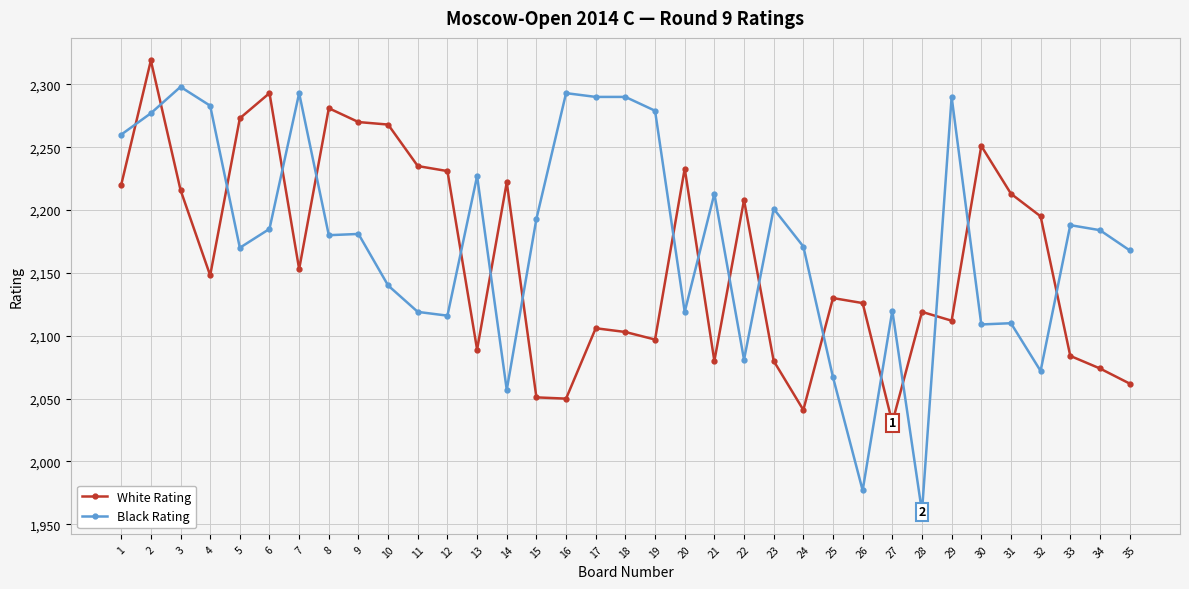

At 4, list the series in order from smallest to largest.

White Rating, Black Rating